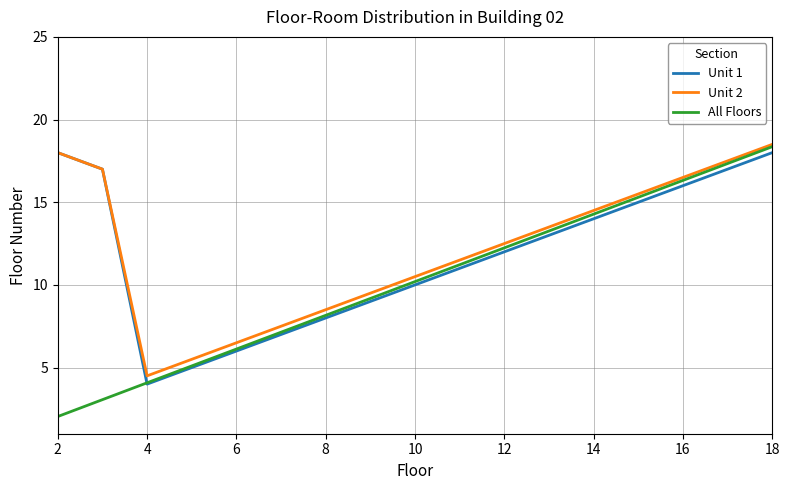

What is the minimum value shown in the chart?

2.0